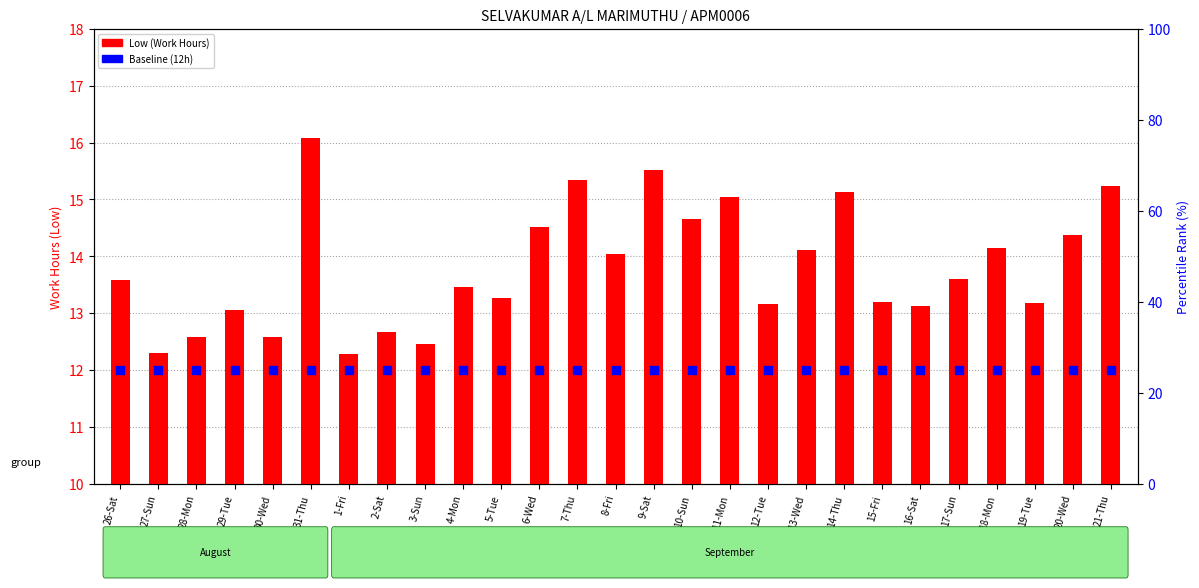

At how many categories does at least one series exceed 7?

27